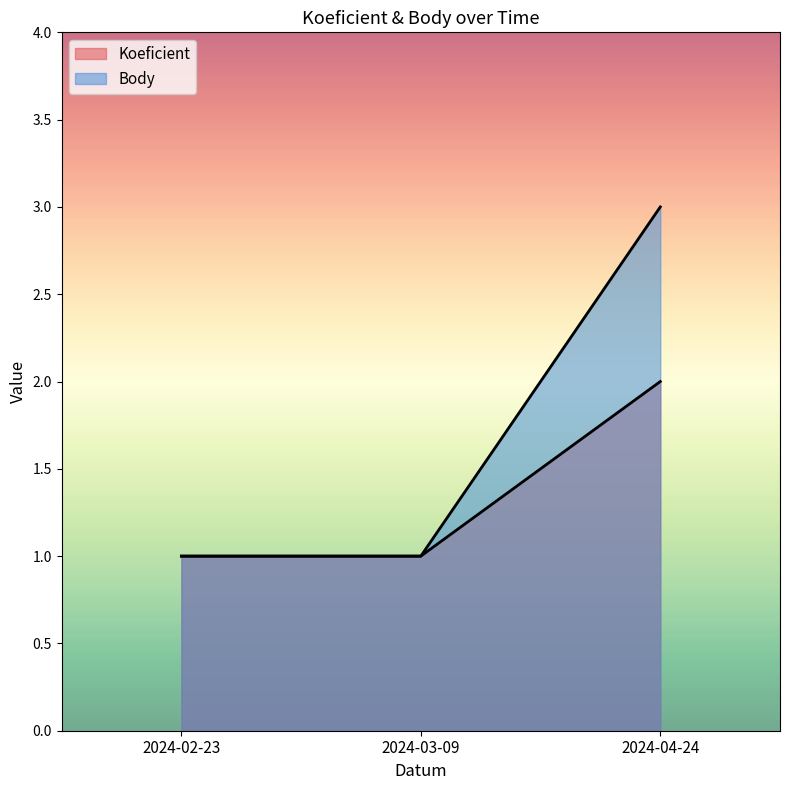

Between 2024-03-09 and 2024-04-24, which is larger?

2024-04-24